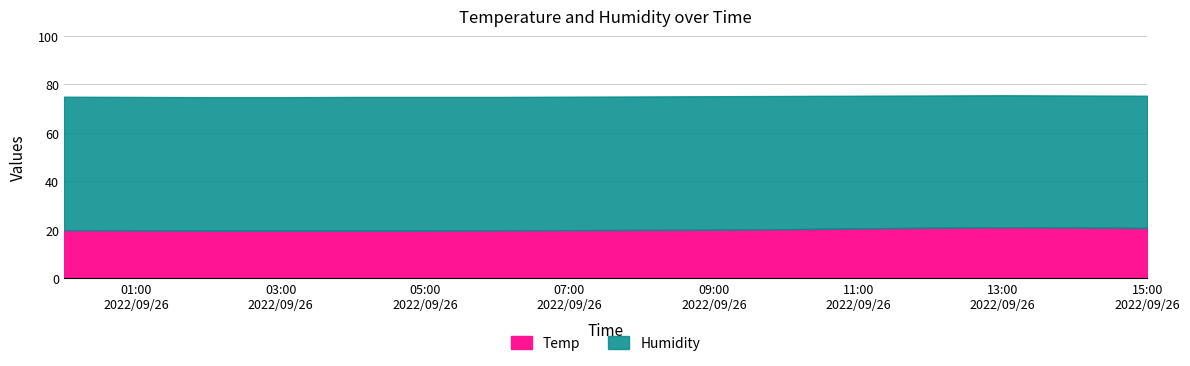

What is the lowest value of the Temp series?

19.6